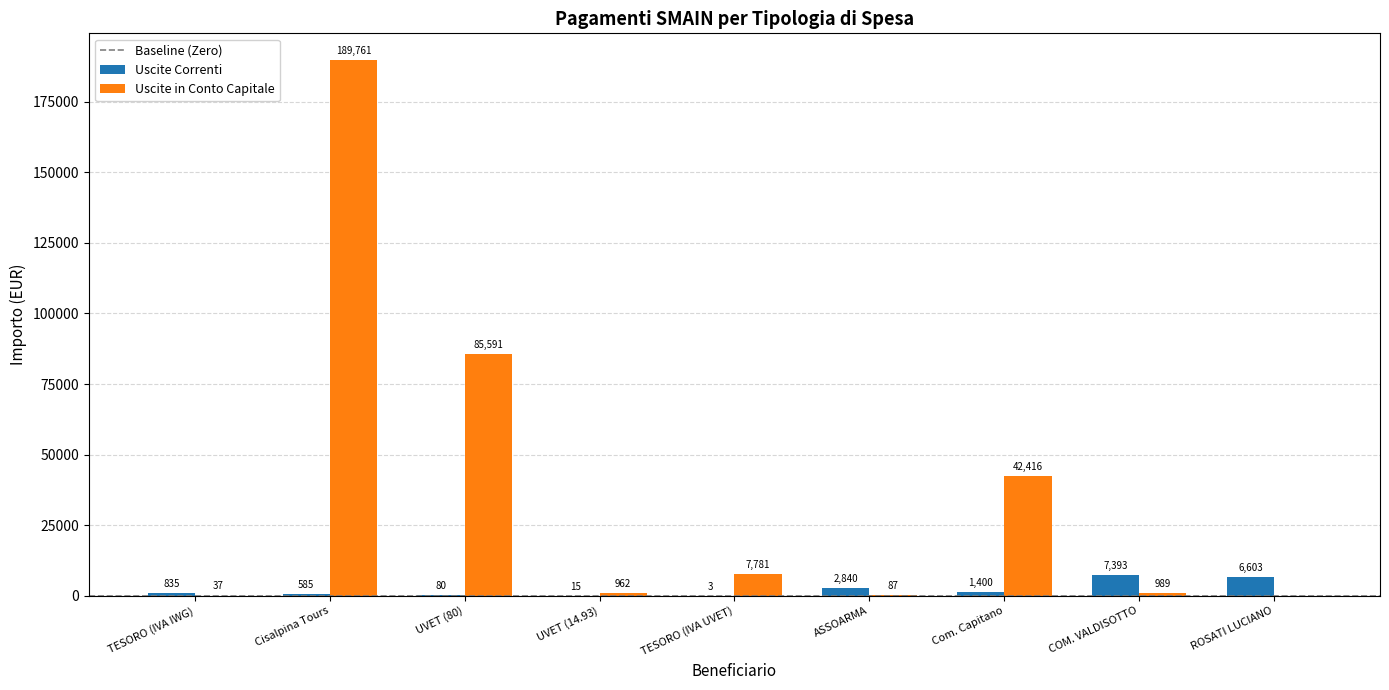

At which label is Uscite Correnti closest to 3698?

ASSOARMA